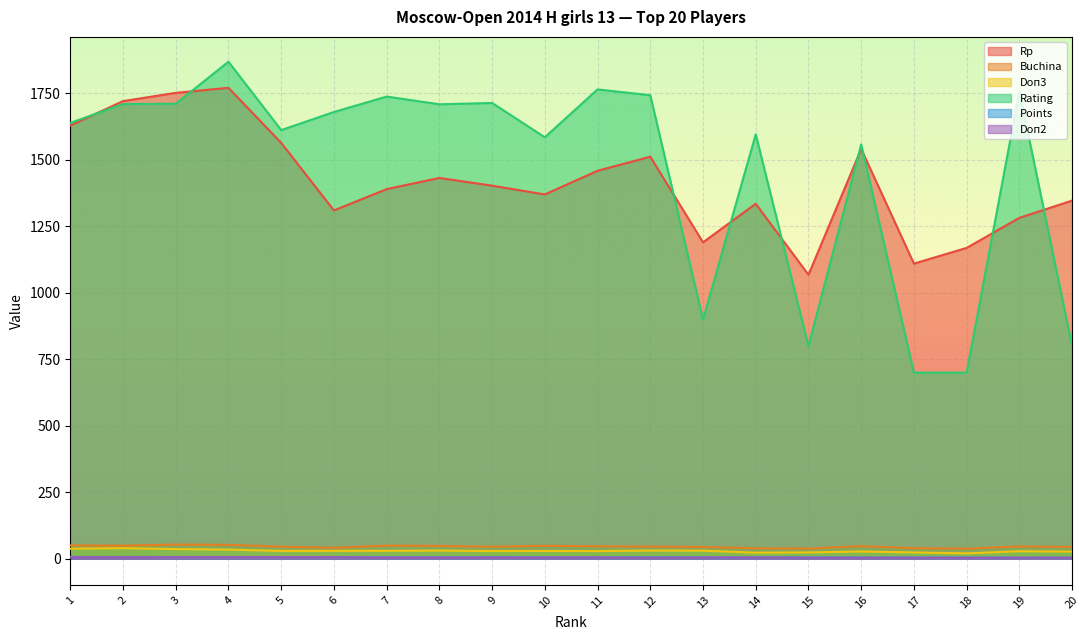

What is the greatest value displayed?

1869.0